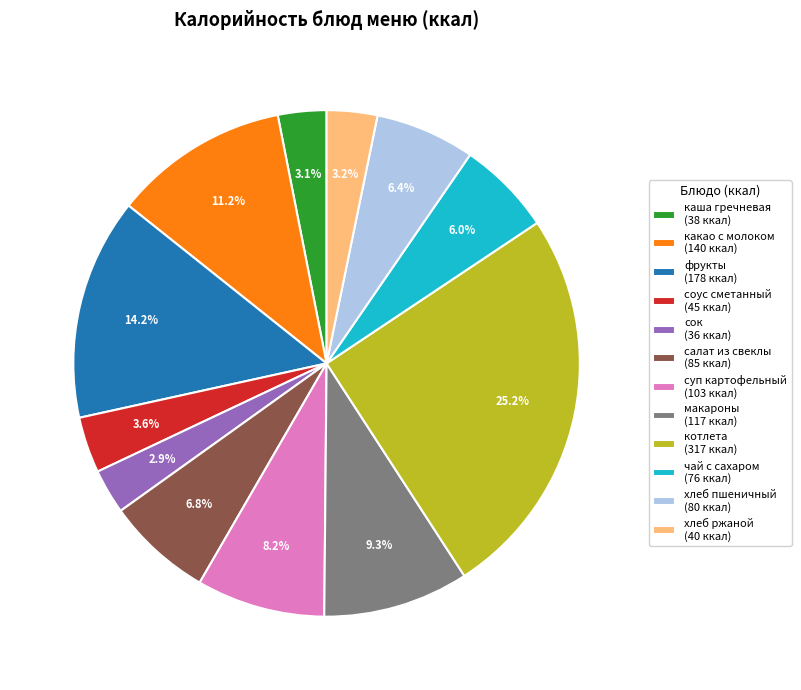

Does сок (36 ккал) account for over 50% of the chart?

No